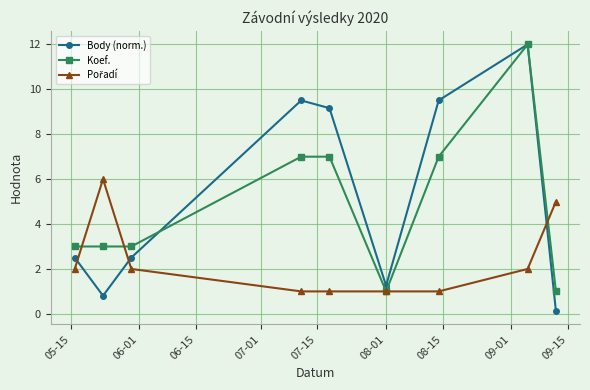

In Body (norm.), how many points are lower than both neighbors (excluding endpoints)?

2